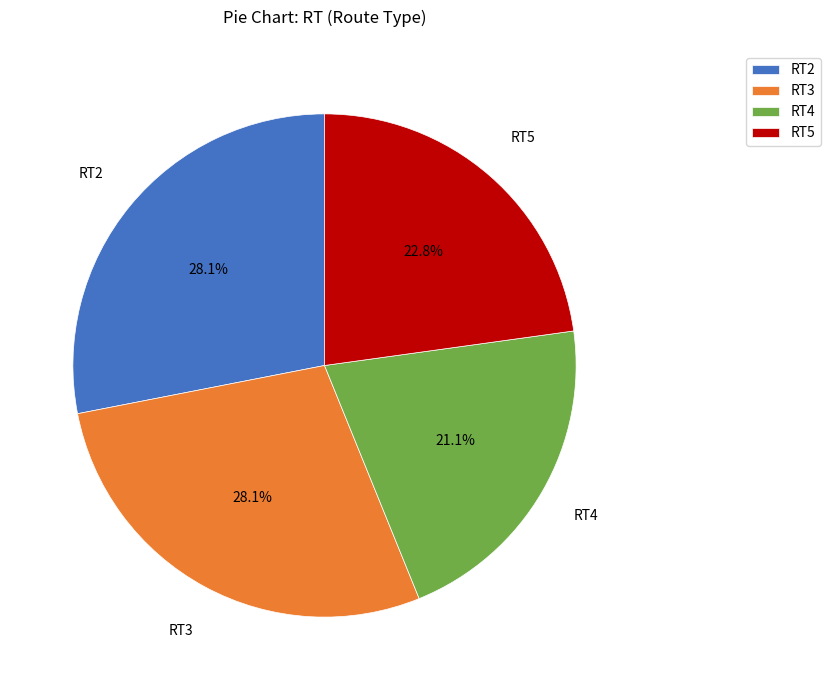

To the nearest percent, what percentage of the pie is RT2?

28%